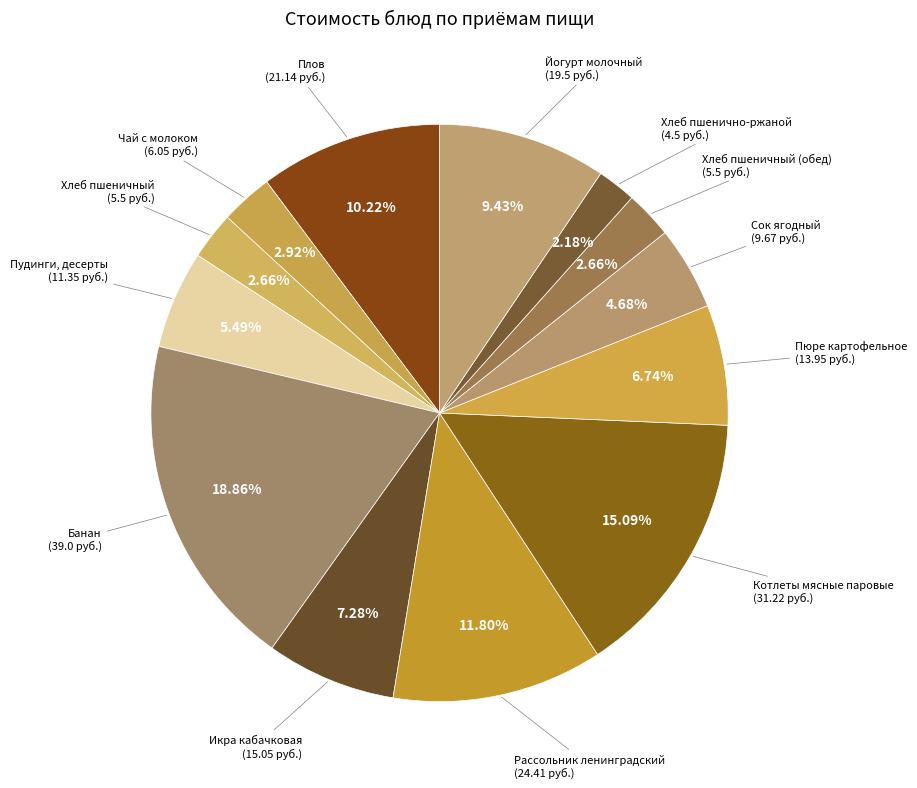

To the nearest percent, what is the difference between the Банан and Йогурт молочный slice percentages?

9%